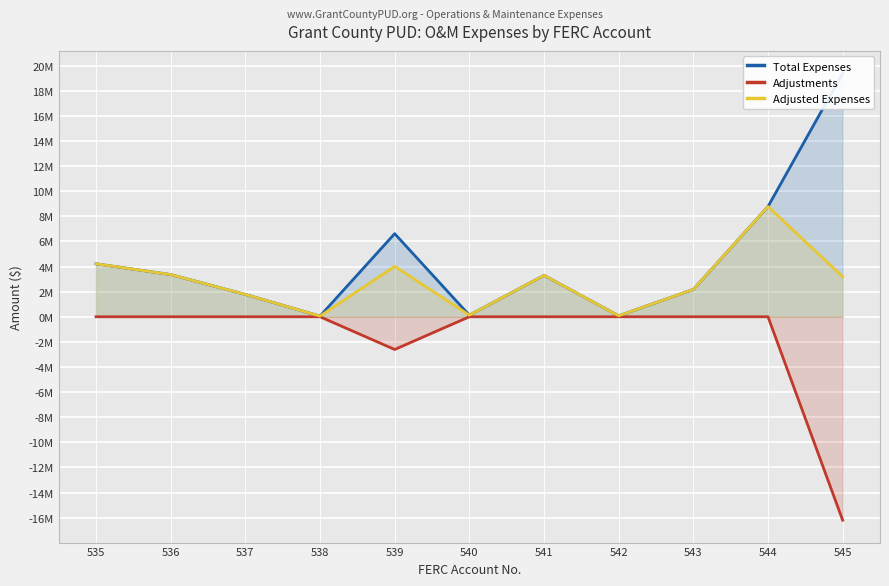

At 537, list the series in order from smallest to largest.

Adjustments, Total Expenses, Adjusted Expenses